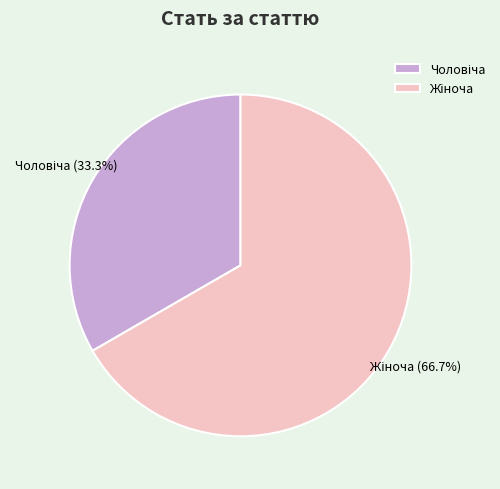

Count the number of slices in the pie.

2